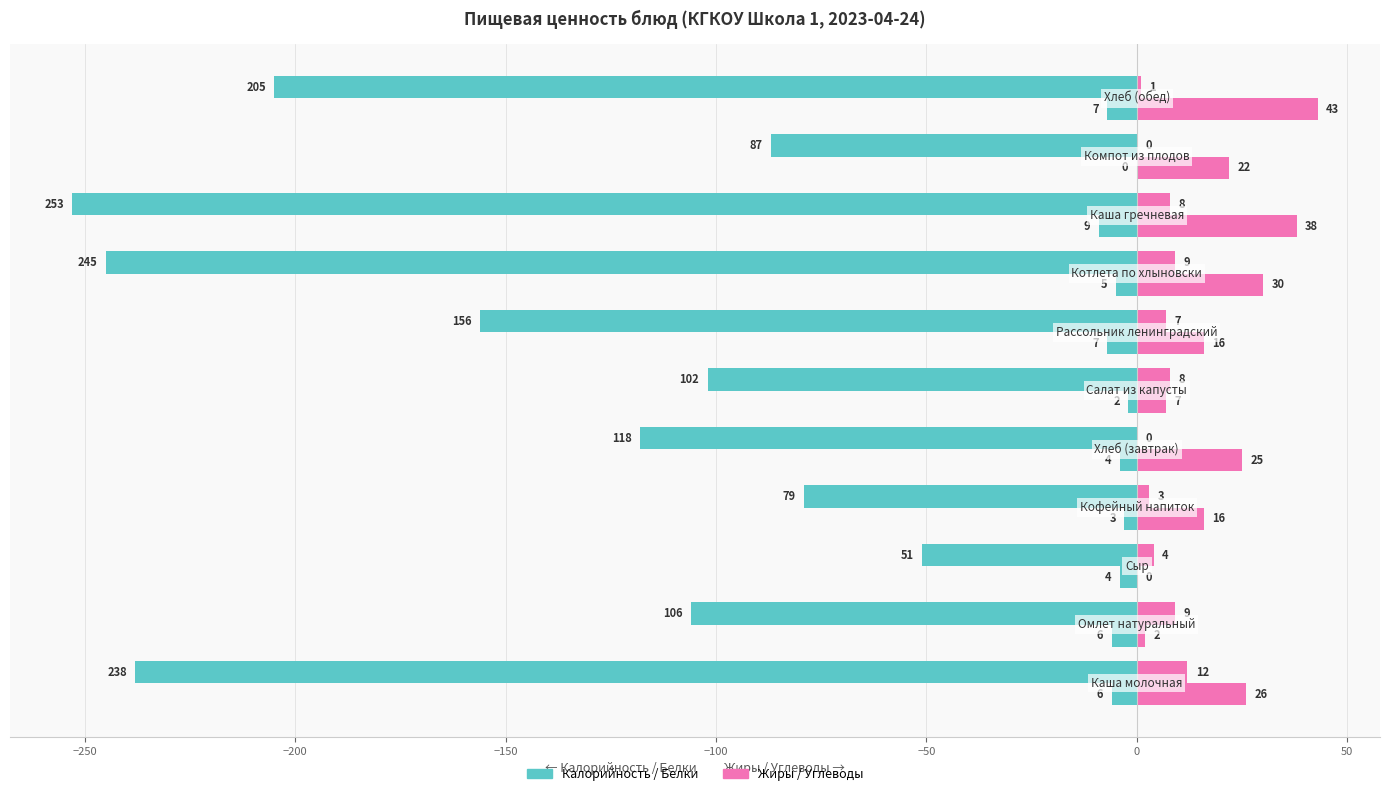

Count the number of data series in this chart.

4